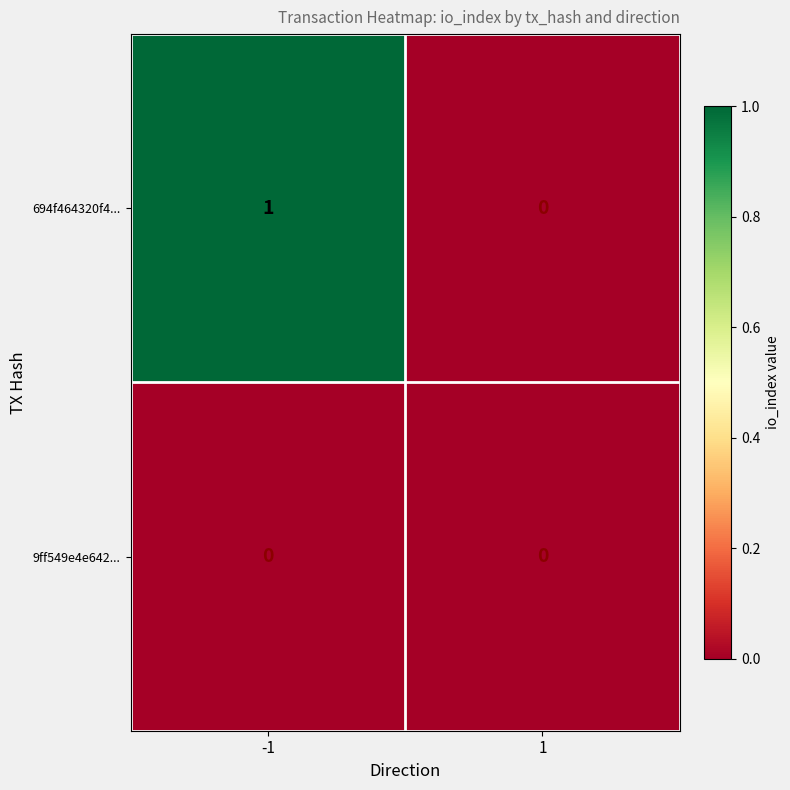

Between -1 and 1, which series saw the biggest shift?

694f464320f4...